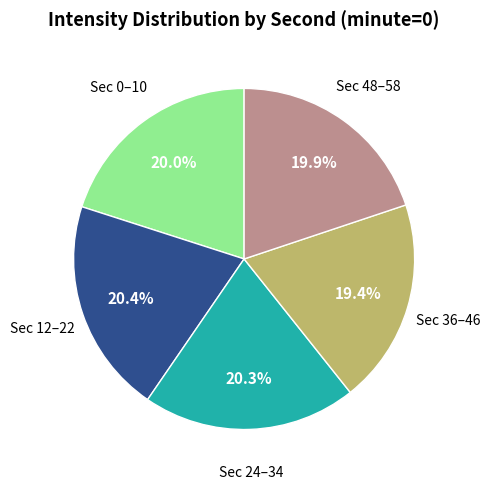

Does any single category account for the majority?

No